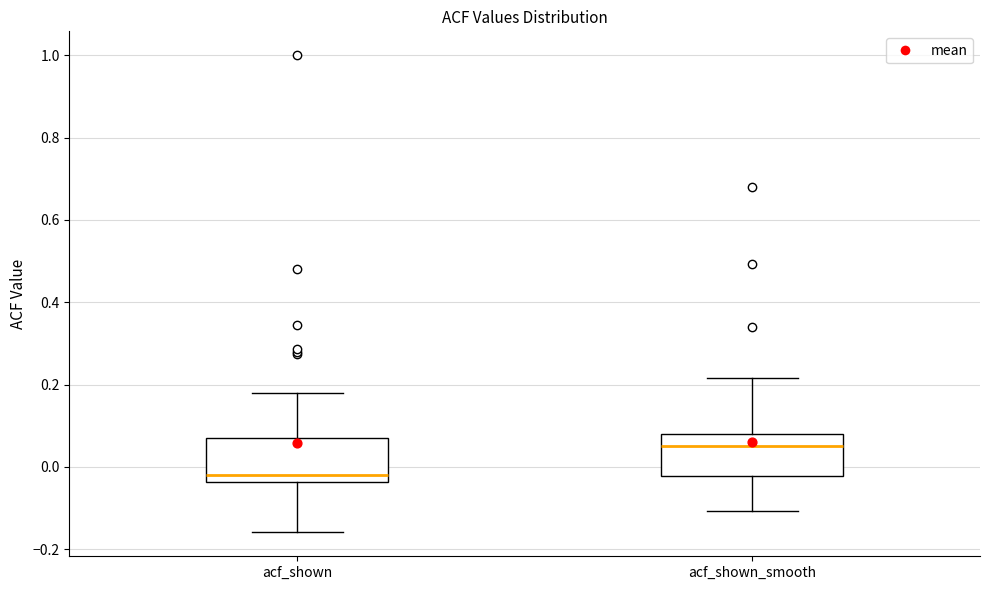

Which box's median line is the lowest?

acf_shown